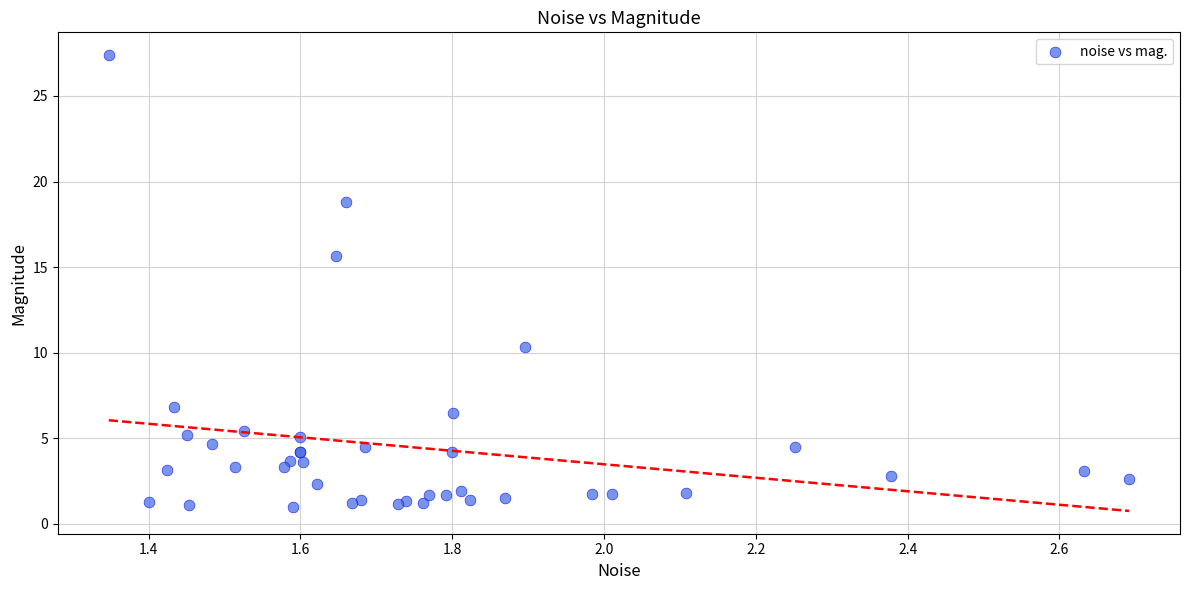

What Y value in the scatter plot is closest to 14?

15.7